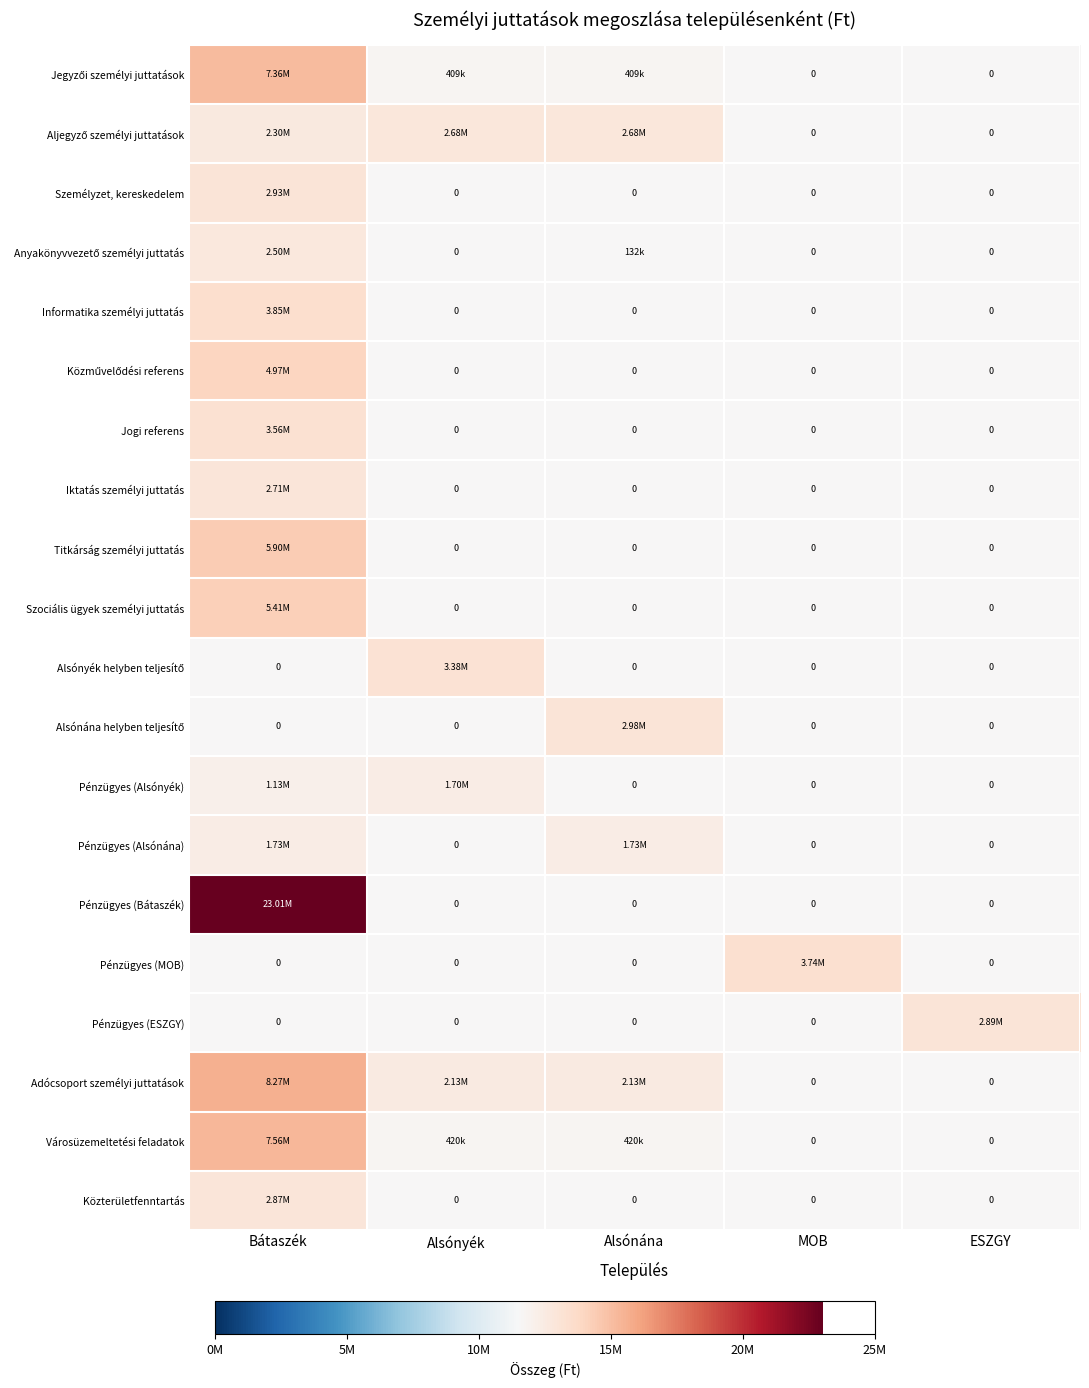

What is the greatest value displayed?

23012792.8